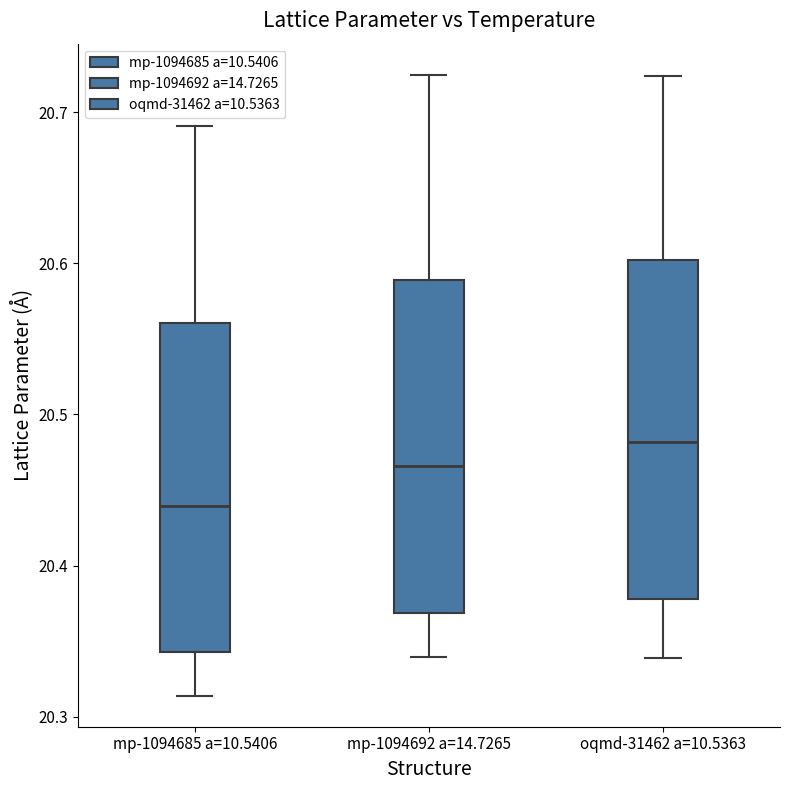

Reading left to right, read every box against the y-axis: the position of its median line, the range the box covers, and the ends of its whiskers. The values are not printed on the chart, so give them approximately, as read against the axis.

mp-1094685 a=10.5406: median 20.44, box 20.34 to 20.56, whiskers 20.31 to 20.69
mp-1094692 a=14.7265: median 20.47, box 20.37 to 20.59, whiskers 20.34 to 20.72
oqmd-31462 a=10.5363: median 20.48, box 20.38 to 20.60, whiskers 20.34 to 20.72